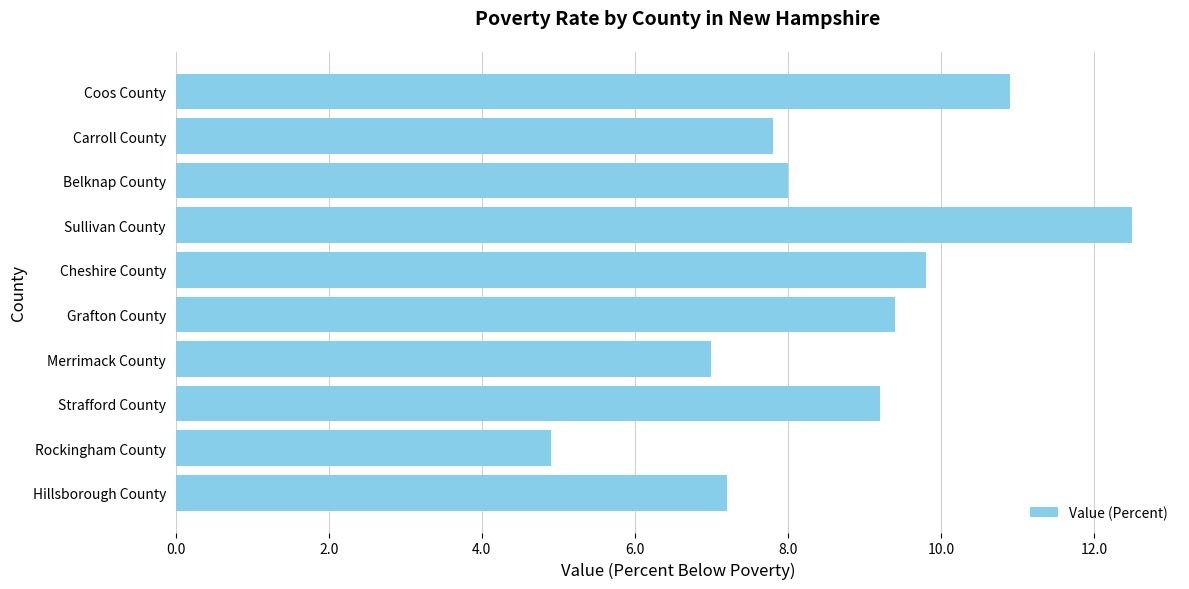

What is the sum of all values?

86.7